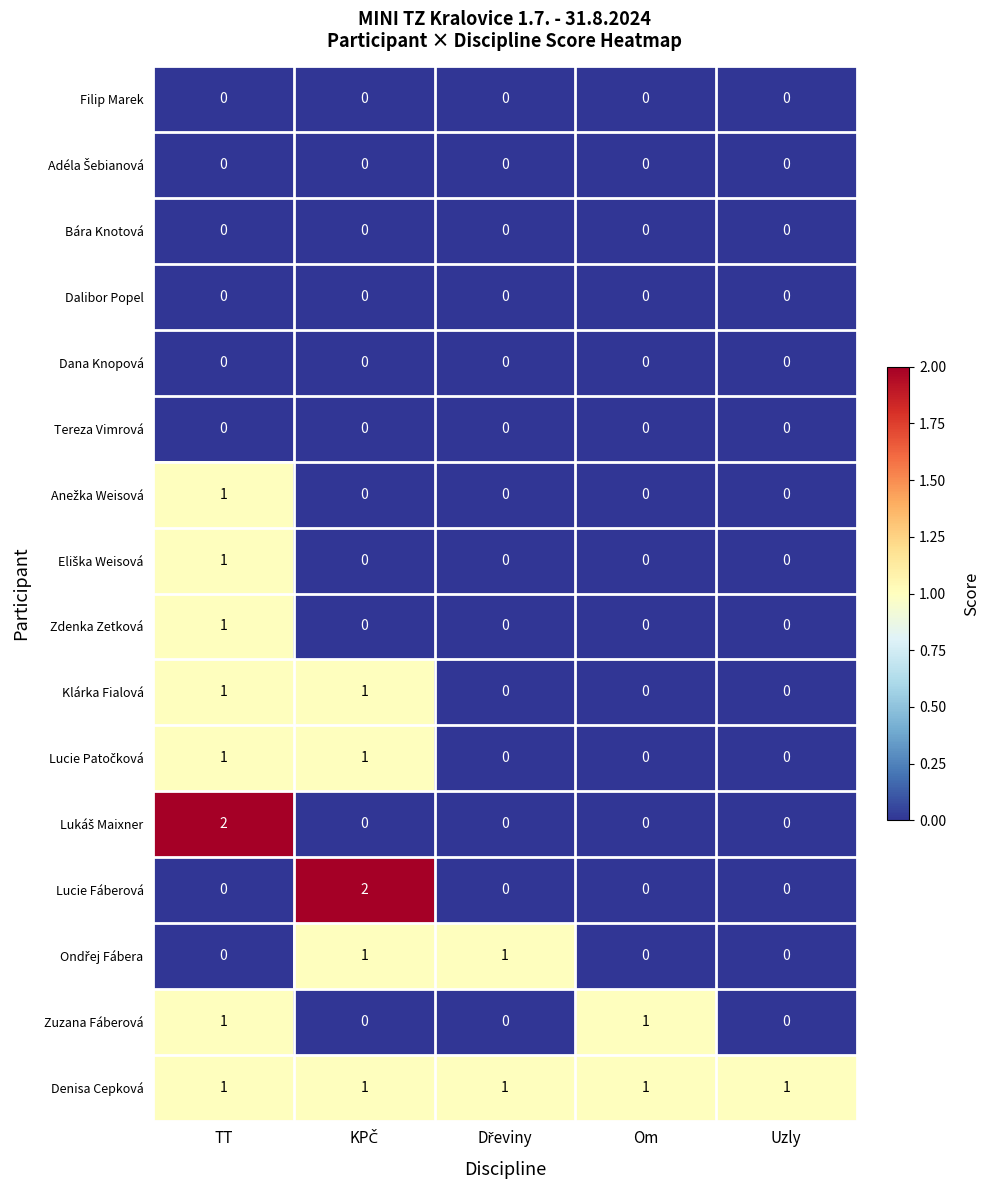

Which series has the largest total across all categories?

Denisa Cepková